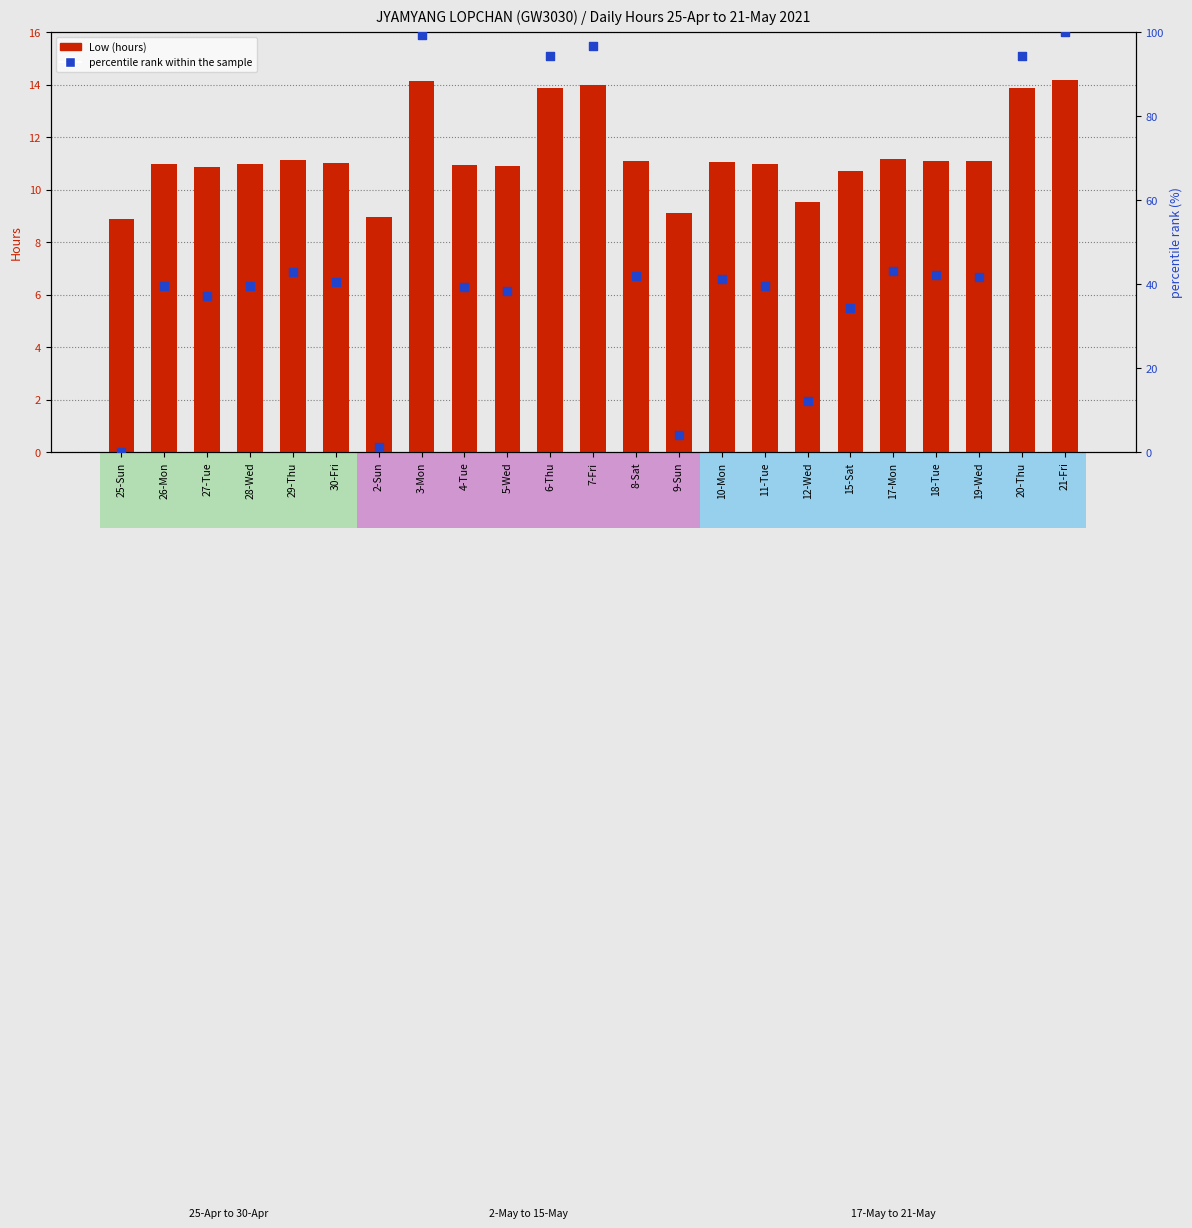

At how many categories does at least one series exceed 7?

23